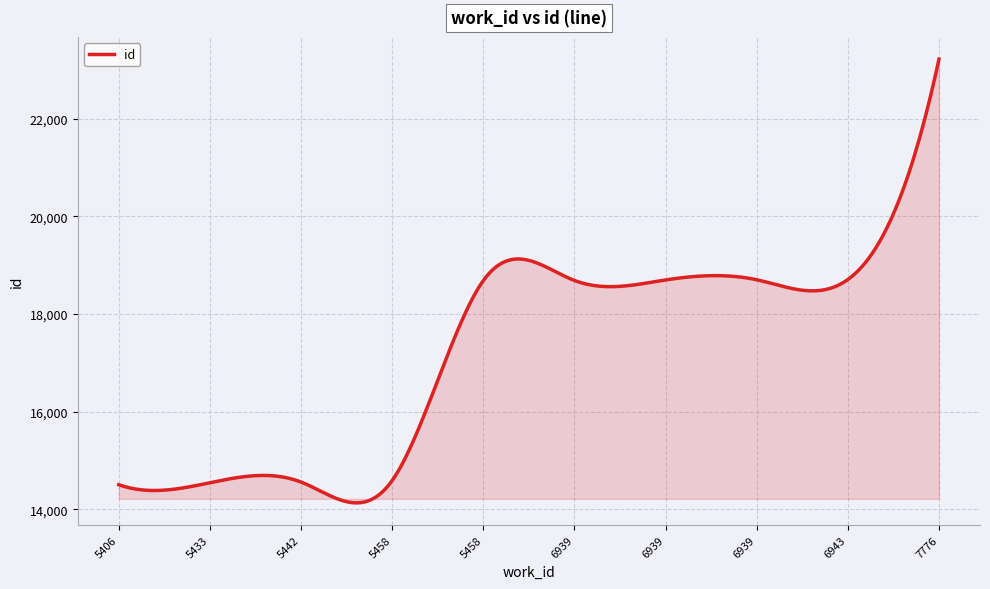

What is the maximum value shown in the chart?

23217.0